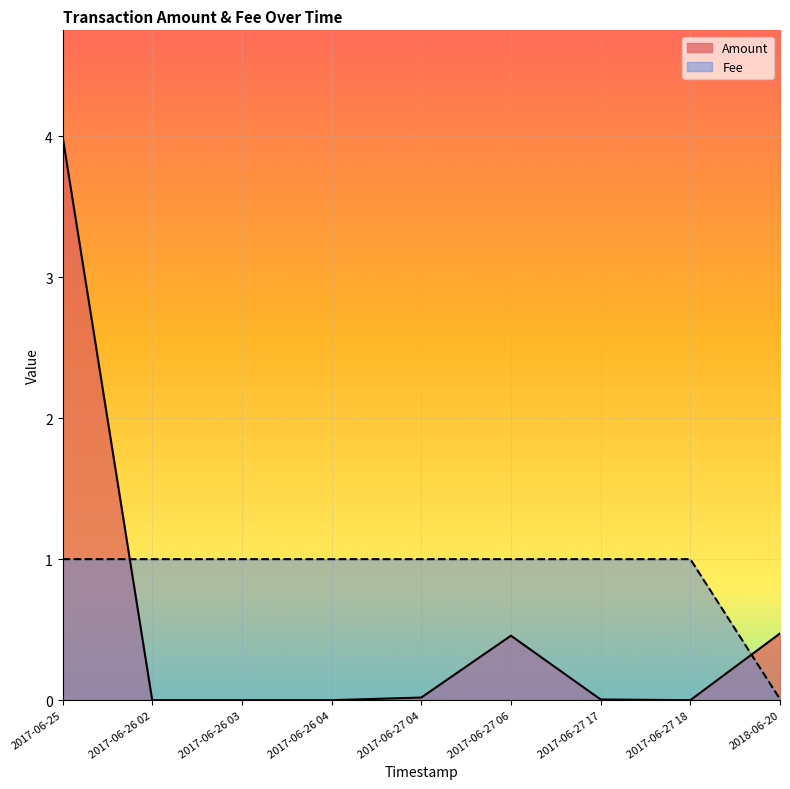

True or false: Amount has a value of 0.0 at 2017-06-26 02.

True